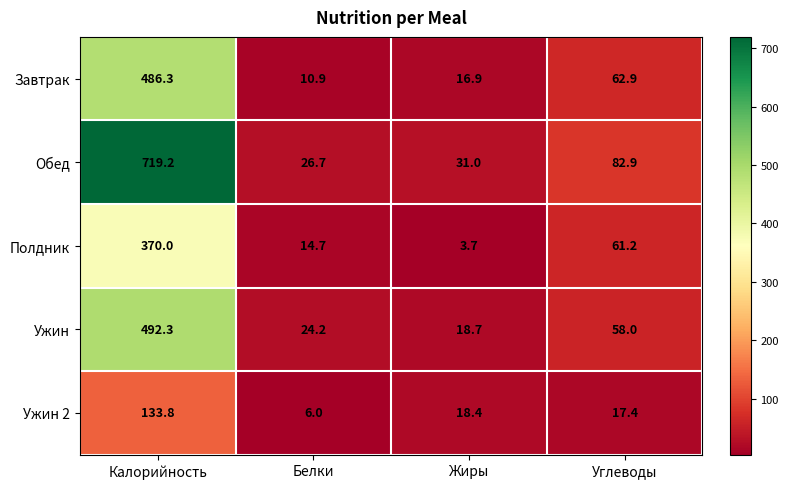

Is it true that Полдник equals 61.2 at Углеводы?

True